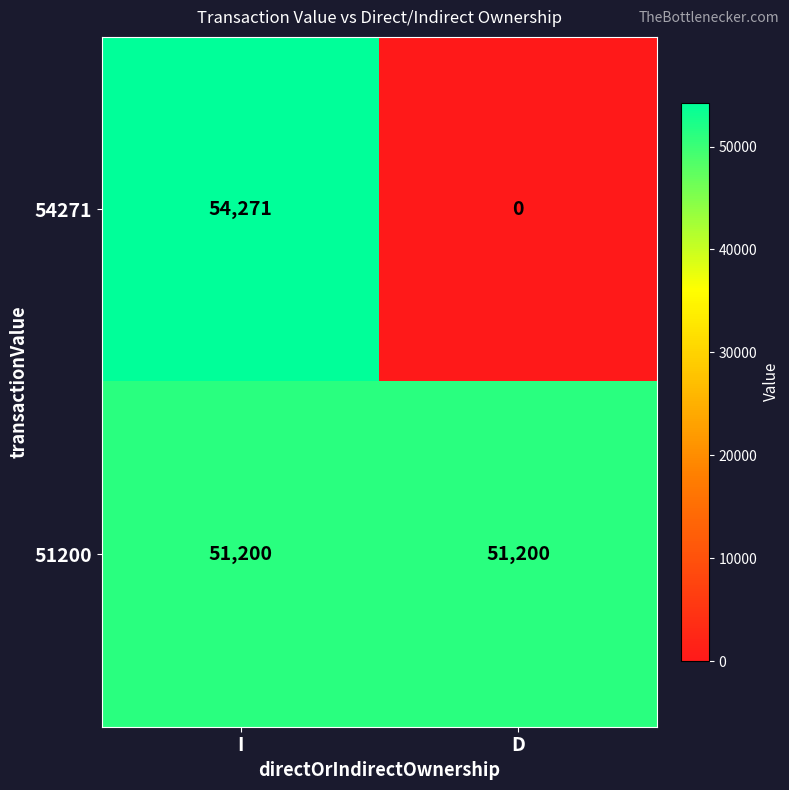

Read the 51200 value at I.

51200